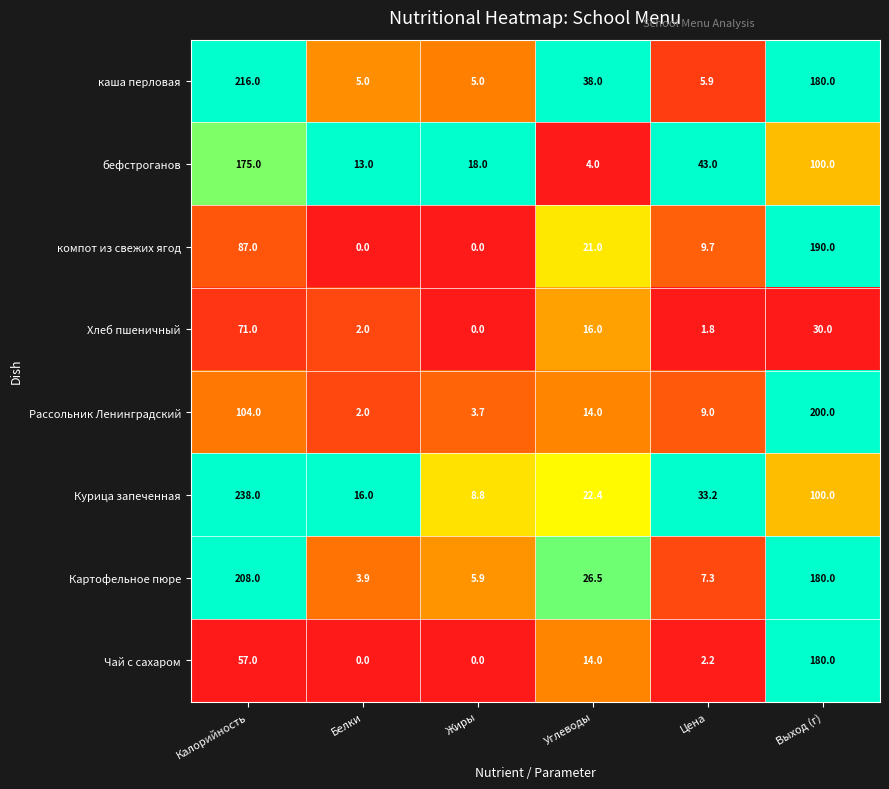

Which series has the largest total across all categories?

каша перловая